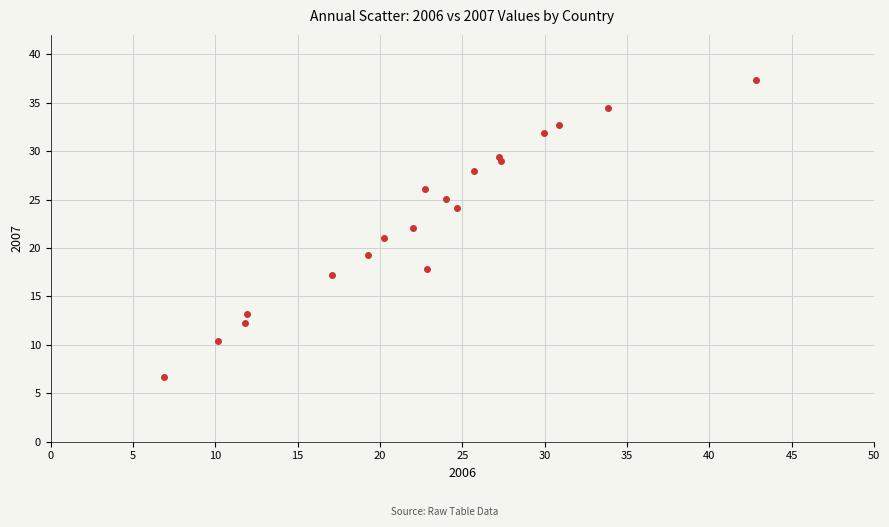

What is the range of Y values (max minus min)?

30.7